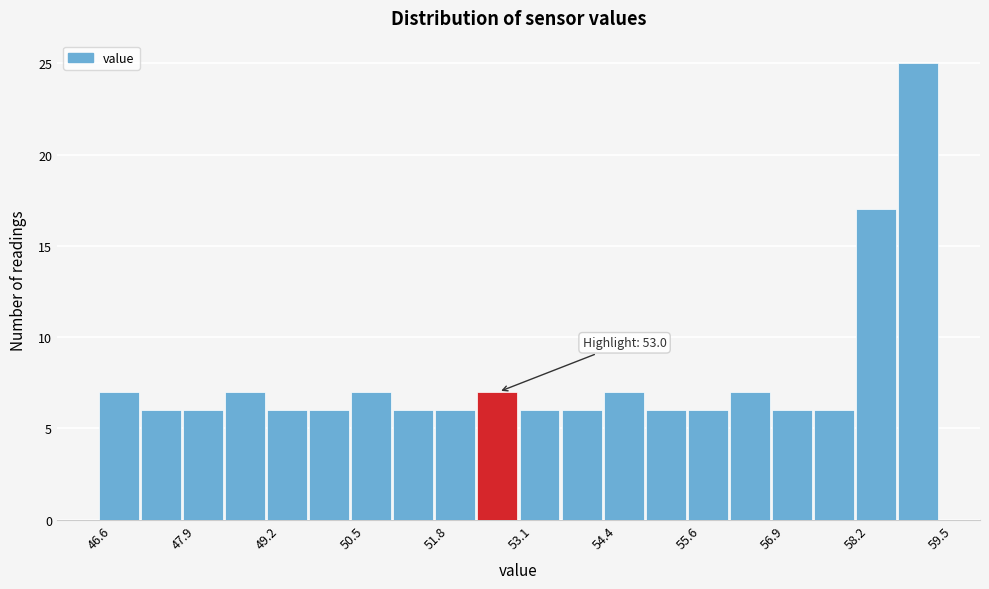

Read against the x-axis, roughly where is the centre of the tallest bar?

59.2